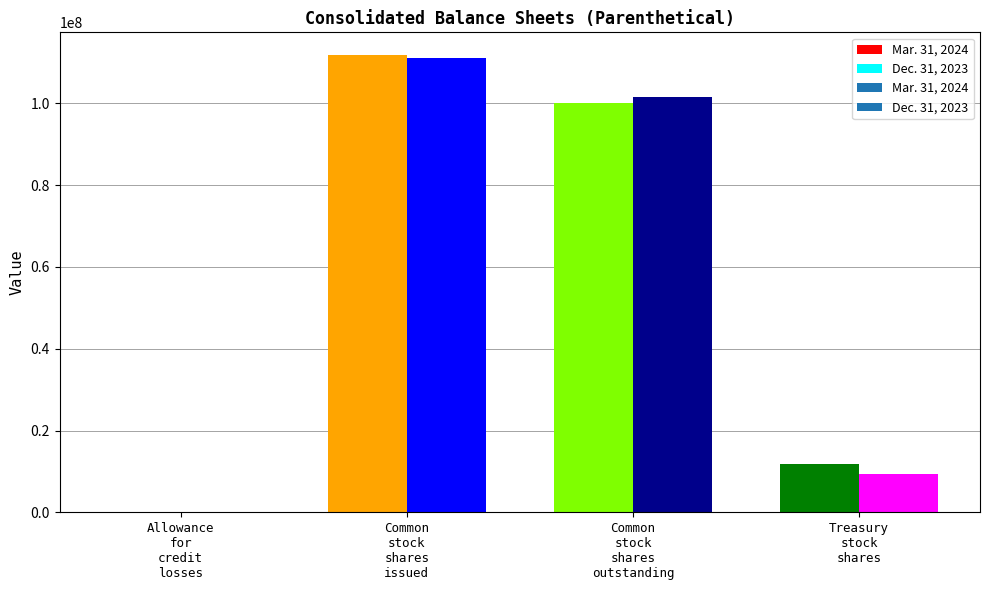

What are all the series names shown in the legend?

Mar. 31, 2024, Dec. 31, 2023